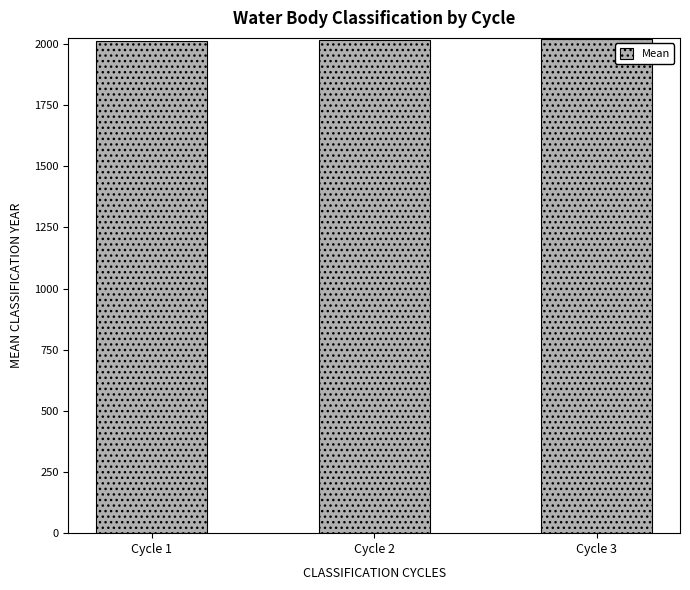

What is the sum of the values at Cycle 1 and Cycle 3?

4033